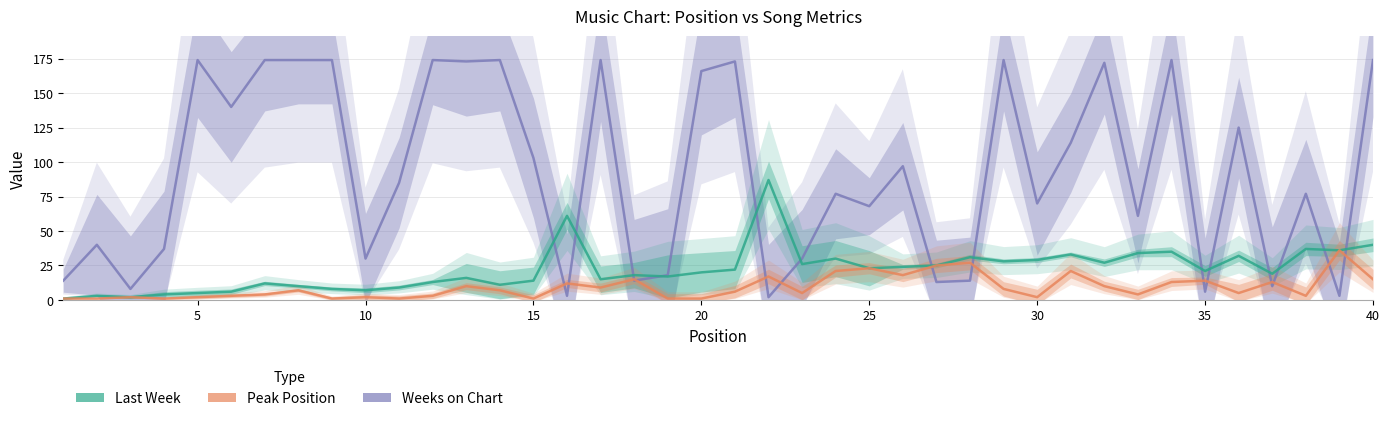

What is the value of the Last Week point at the 2nd from the left?

3